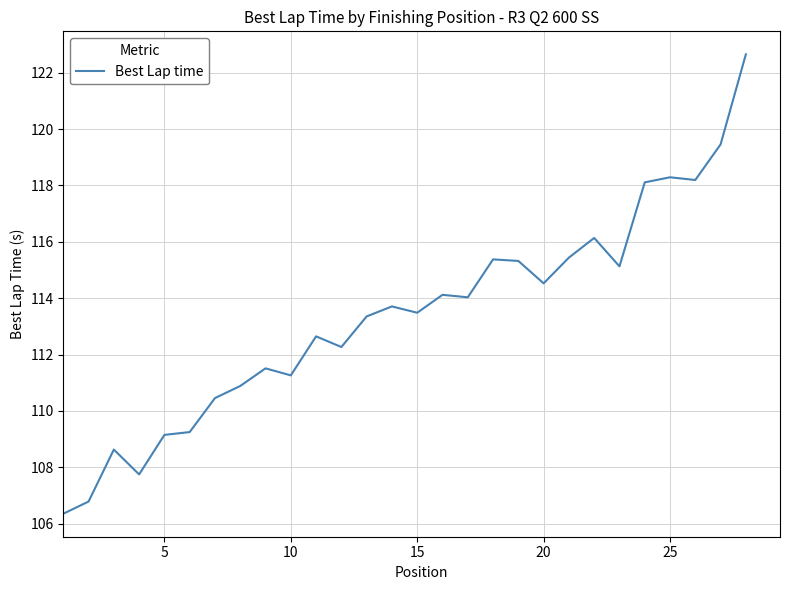

What is the maximum value shown in the chart?

122.7